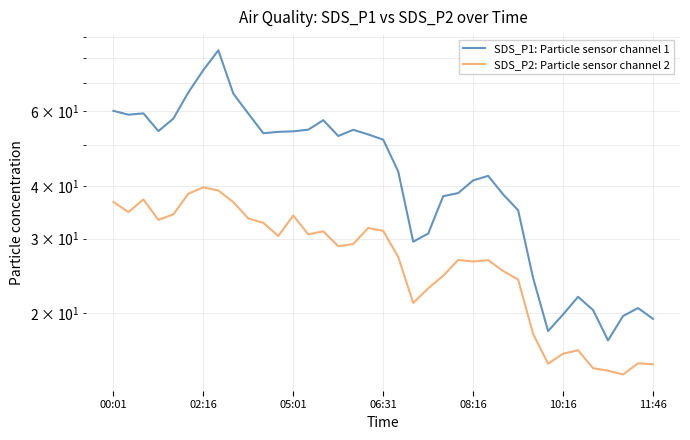

Is the value of SDS_P1: Particle sensor channel 1 at 19 greater than the value of SDS_P2: Particle sensor channel 2 at 13?

Yes